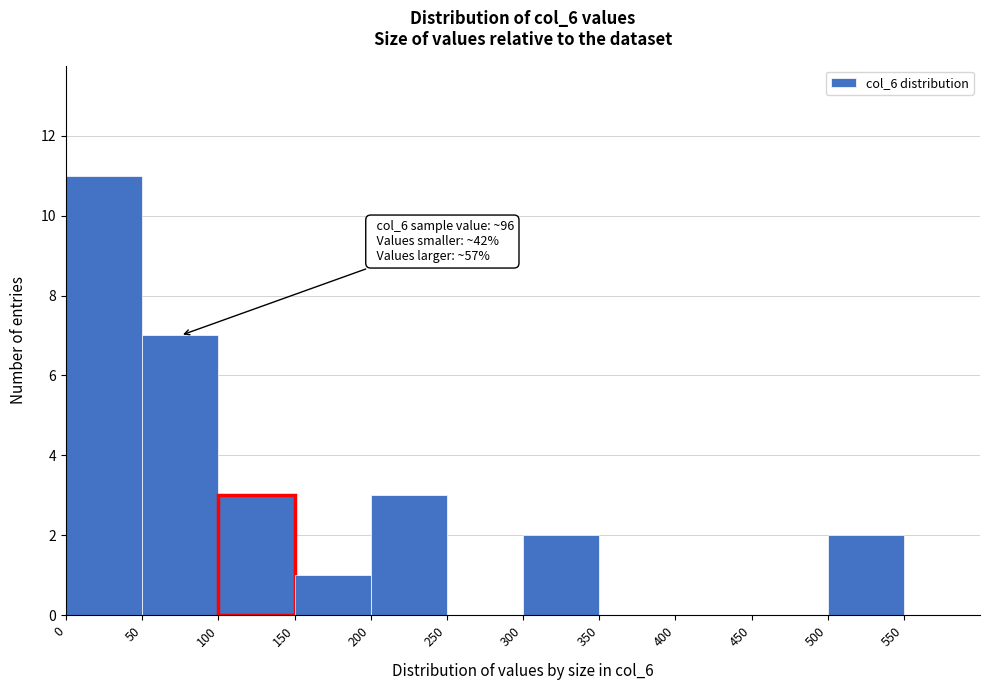

Over which range of the x-axis is the bar tallest?

0 to 50